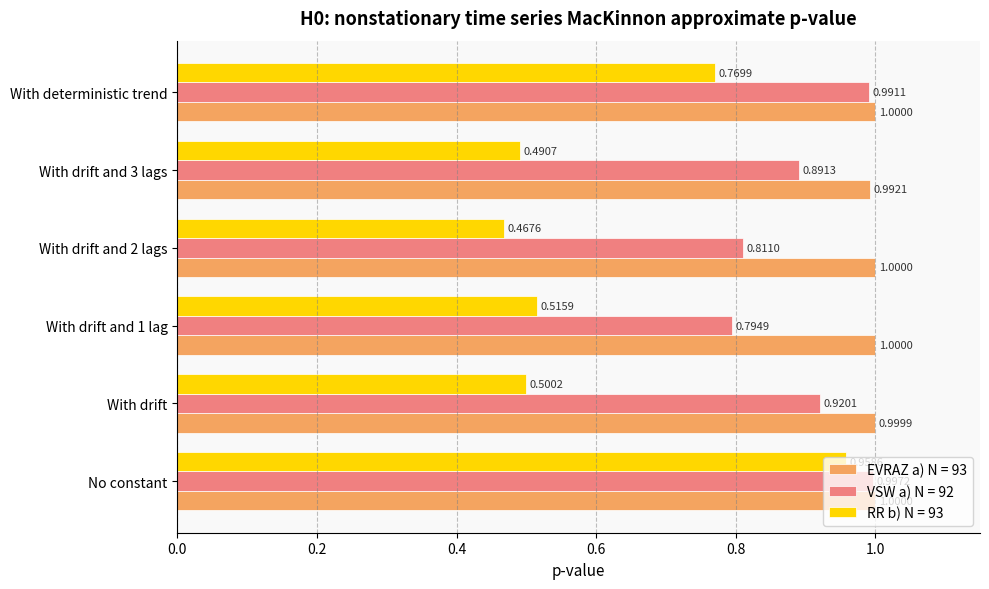

What is the average value of the EVRAZ a) N = 93 series?

1.0